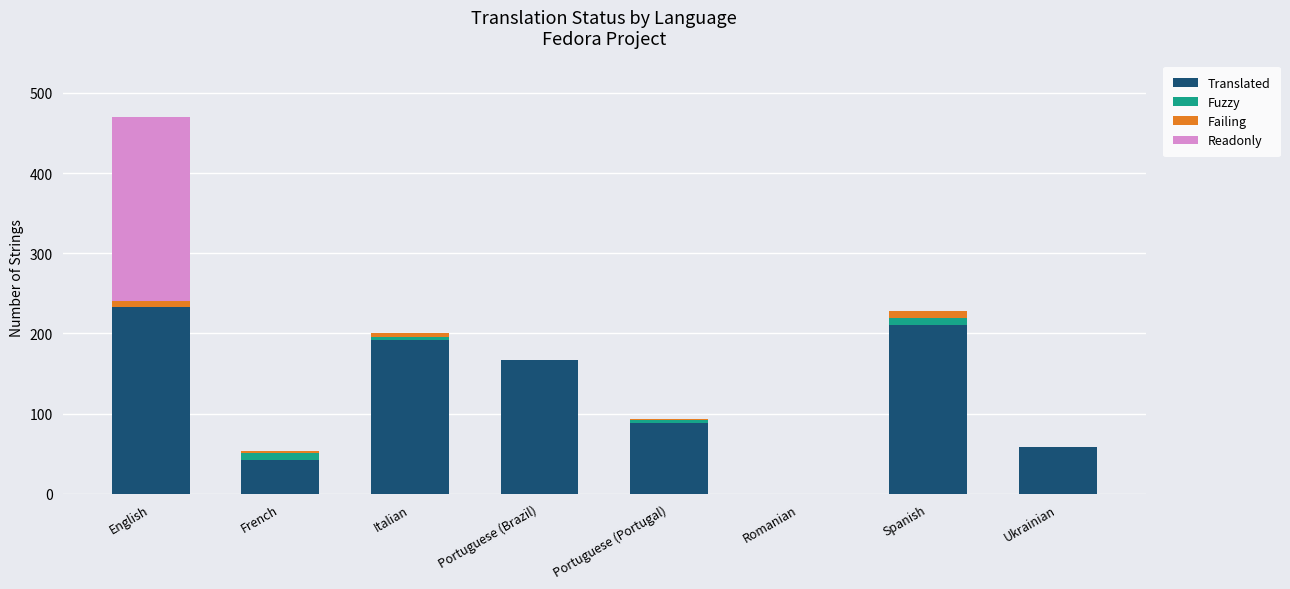

Where is Translated nearest to the value 116?

Portuguese (Portugal)